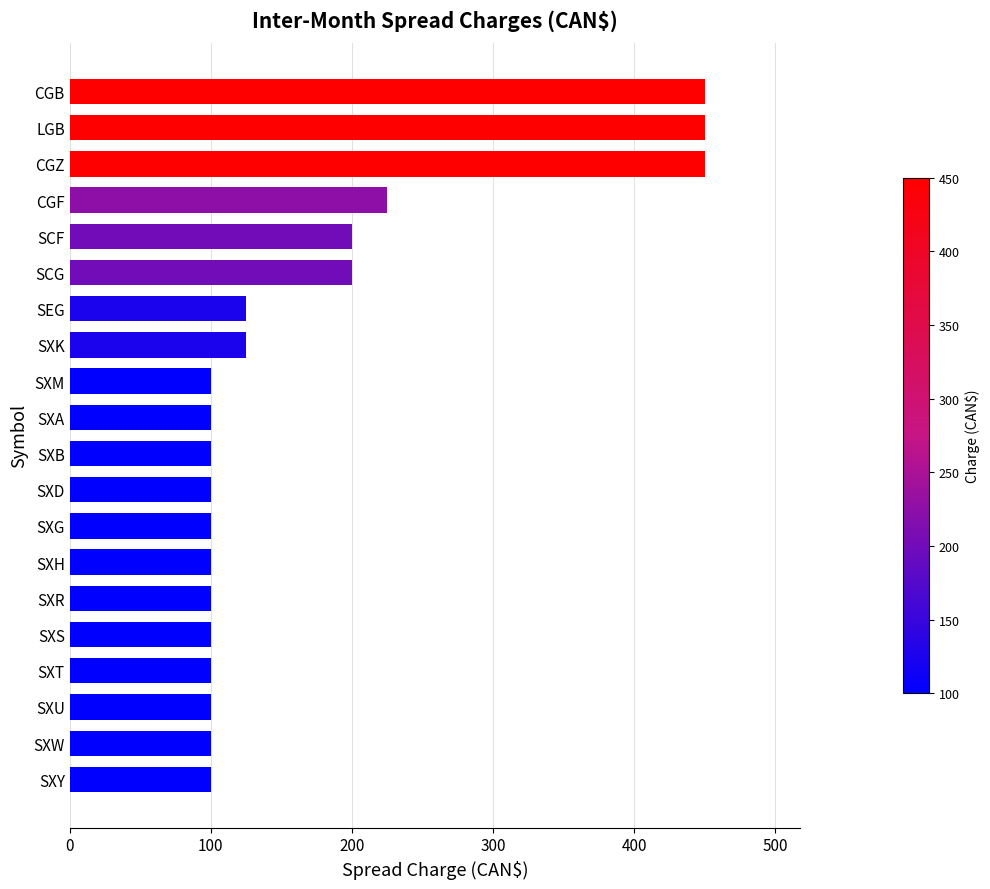

Reading bottom to top, what are all the values shown in this chart?

100	100	100	100	100	100	100	100	100	100	100	100	125	125	200	200	225	450	450	450